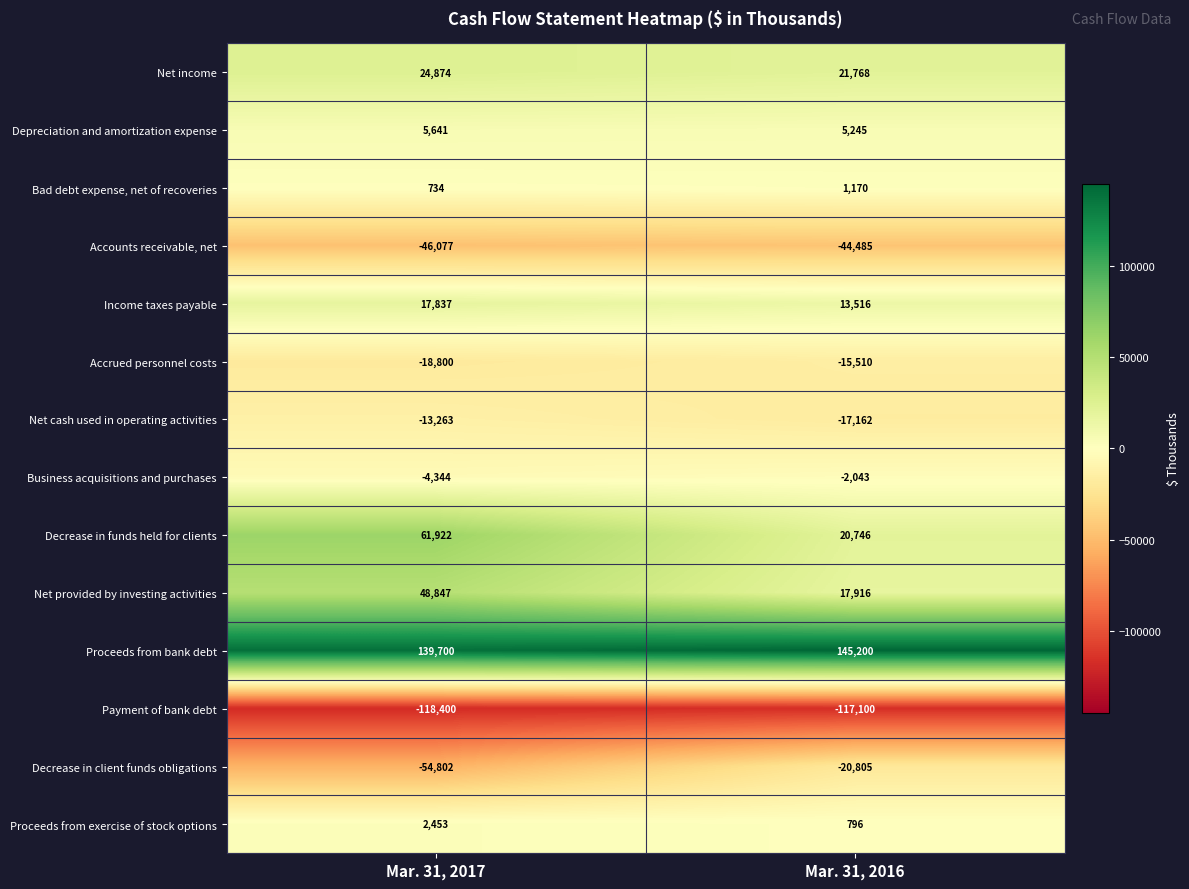

The Proceeds from exercise of stock options series shows 2453 at Mar. 31, 2017. True or false?

True